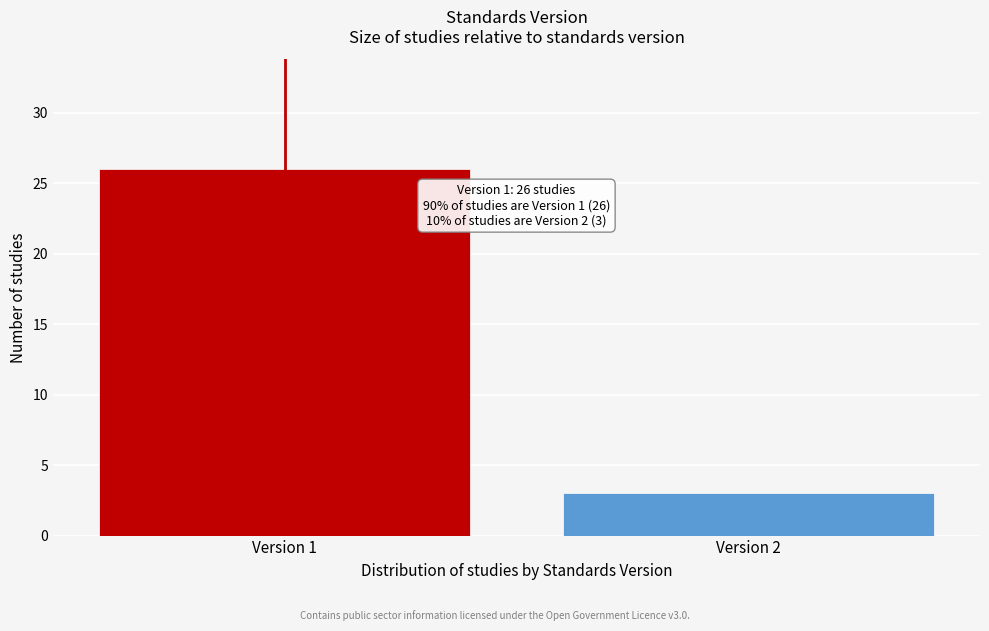

Reading left to right, list all the values displayed in this chart.

Version 1=26	Version 2=3